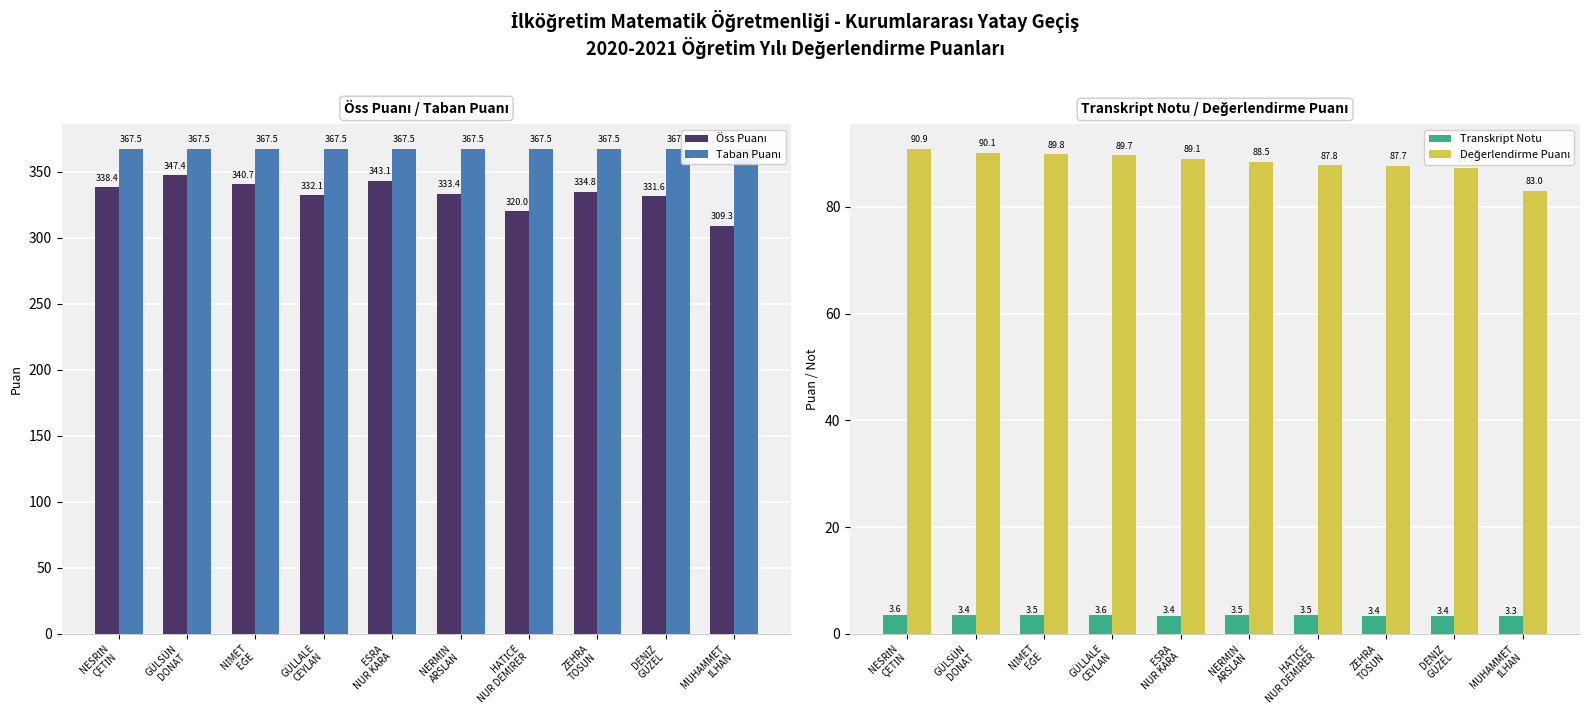

What position from the left is GÜLSÜN
DONAT?

2